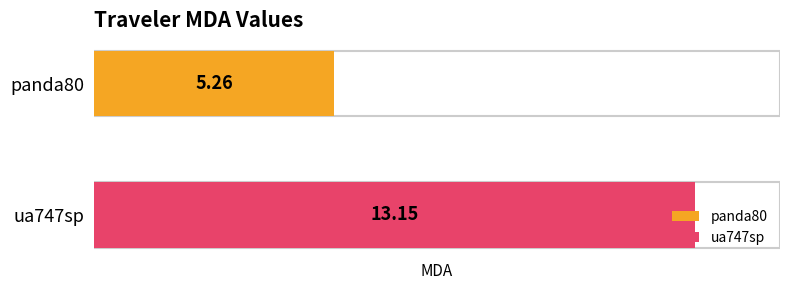

Where is the data nearest to the value 9?

panda80